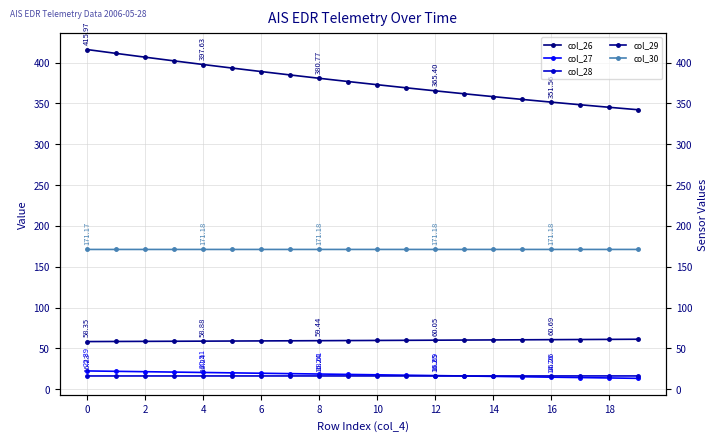

What is the difference between the second highest and minimum values in the col_29 series?

2.7